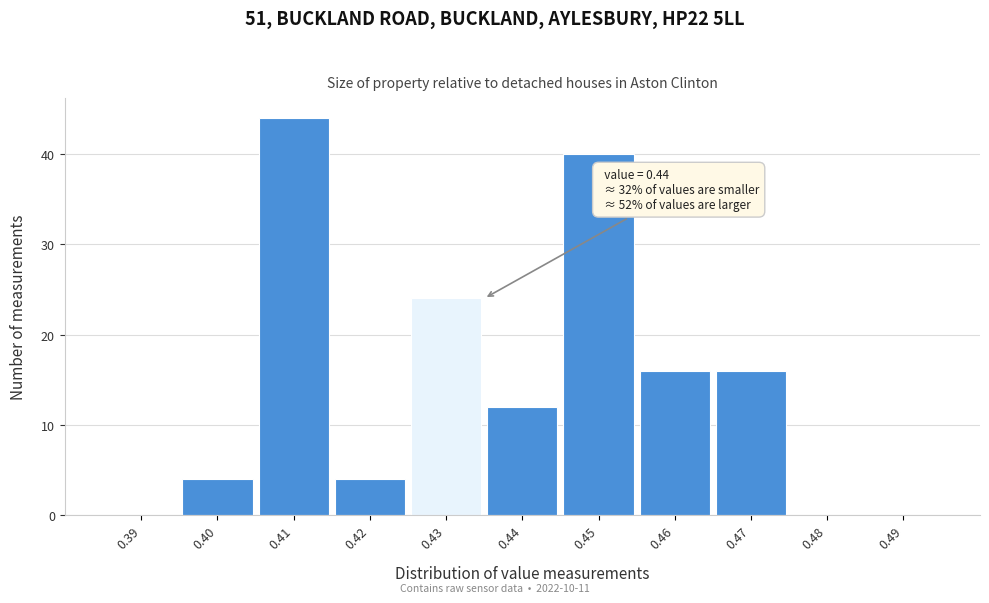

Reading left to right, transcribe all the data shown in this chart.

0.39=0	0.40=4	0.41=44	0.42=4	0.43=24	0.44=12	0.45=40	0.46=16	0.47=16	0.48=0	0.49=0